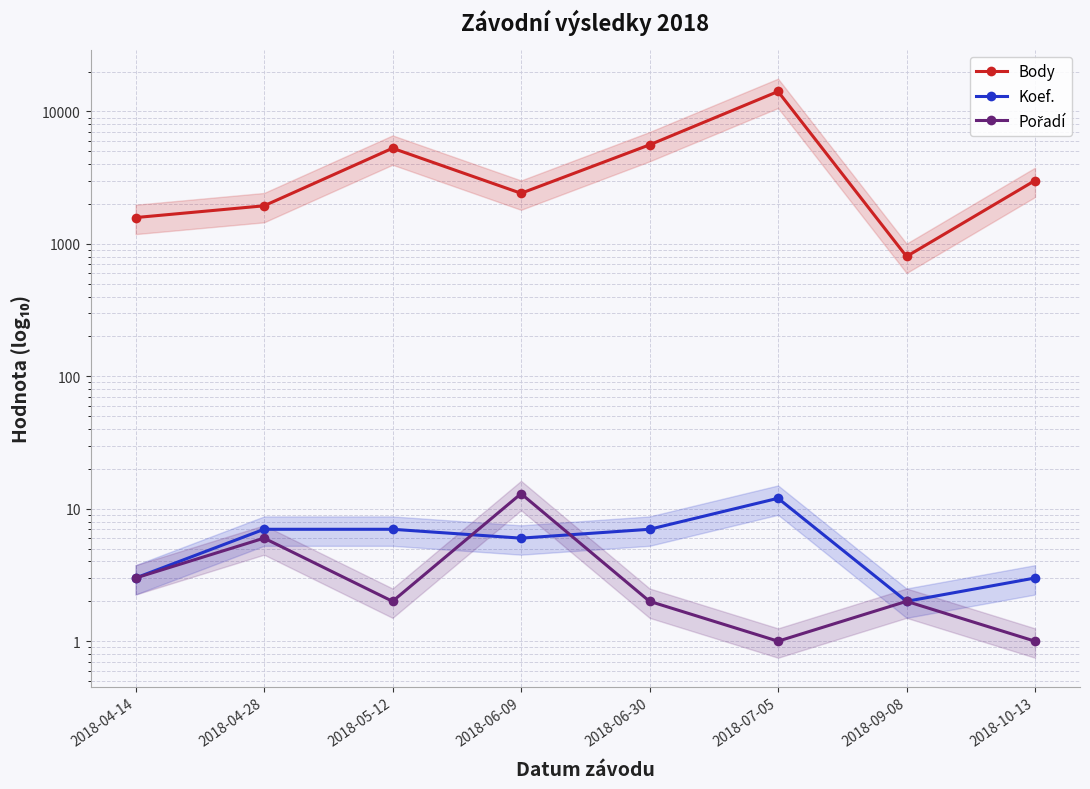

What value does the Pořadí series have at 2018-10-13?

1